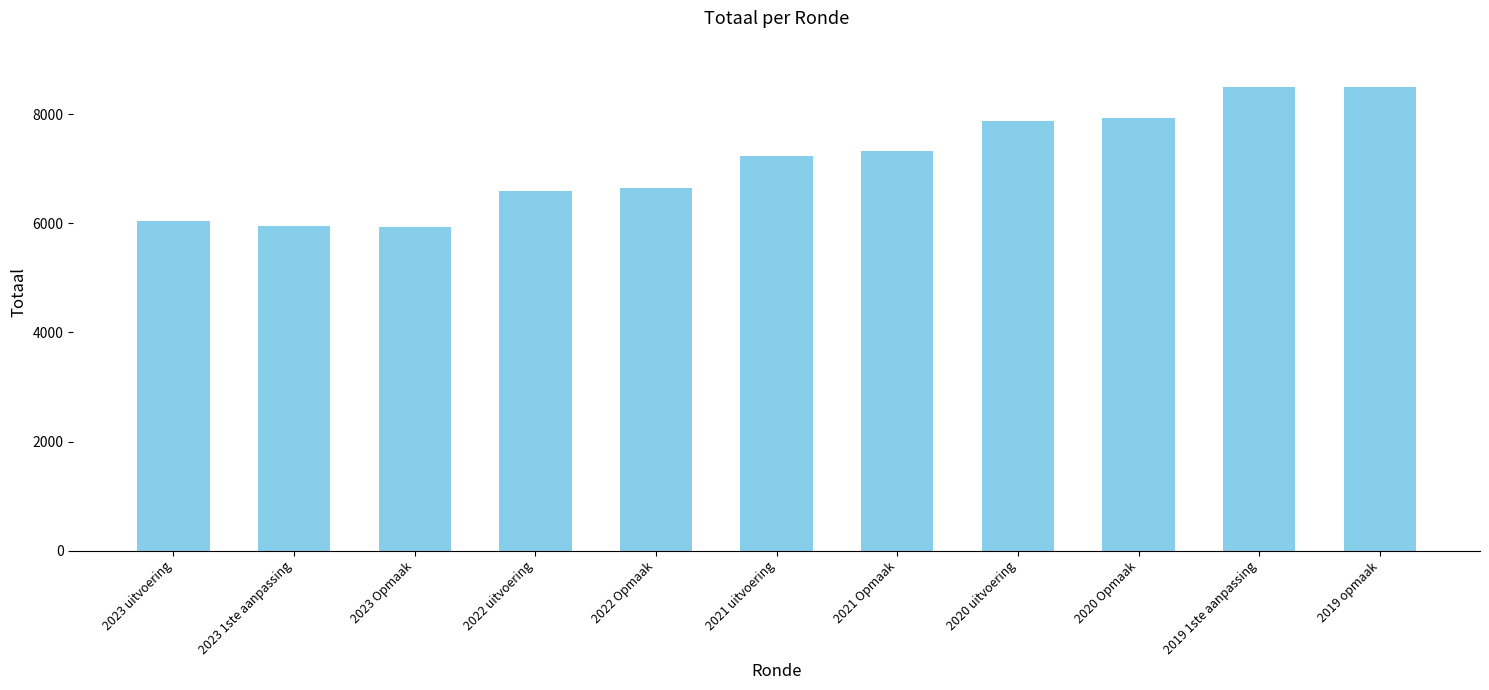

What is the sum of all values?

78512